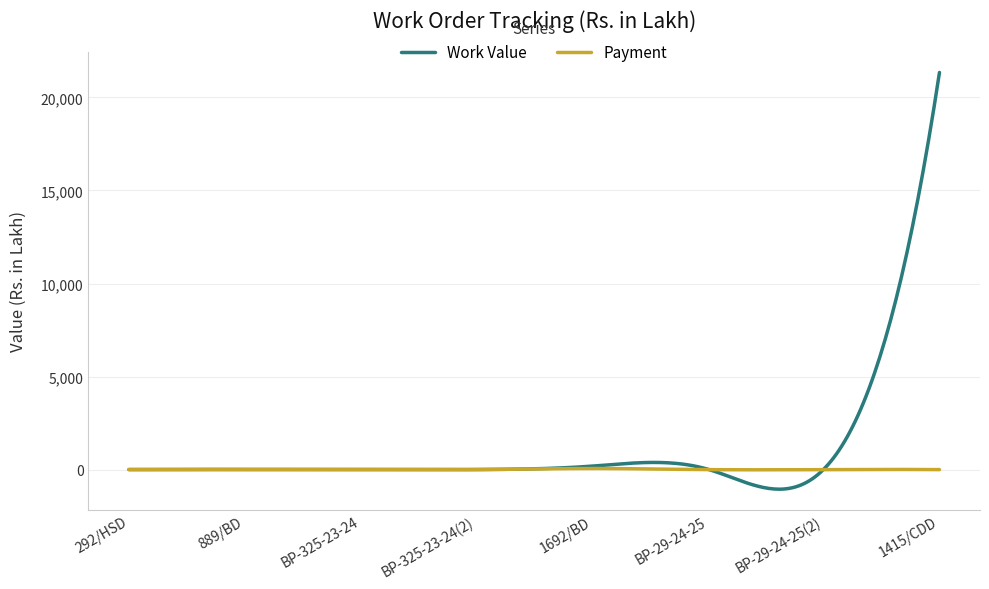

How many lines are shown in the chart?

2